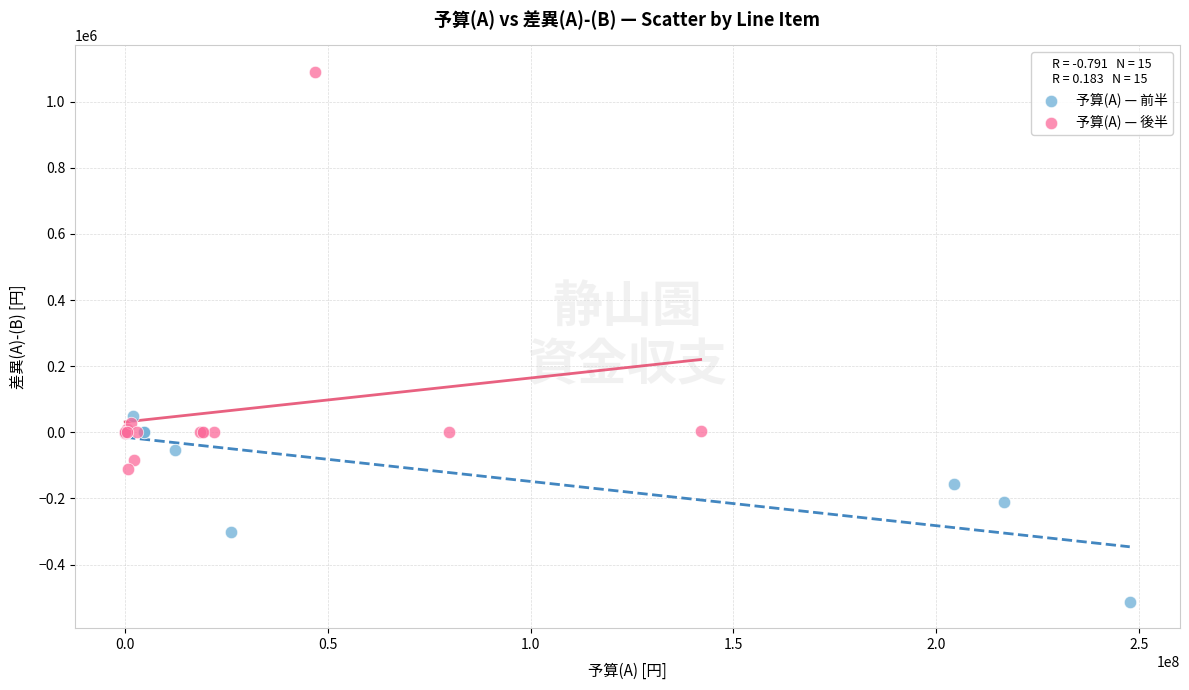

Which series has the widest spread of Y values?

予算(A) — 後半